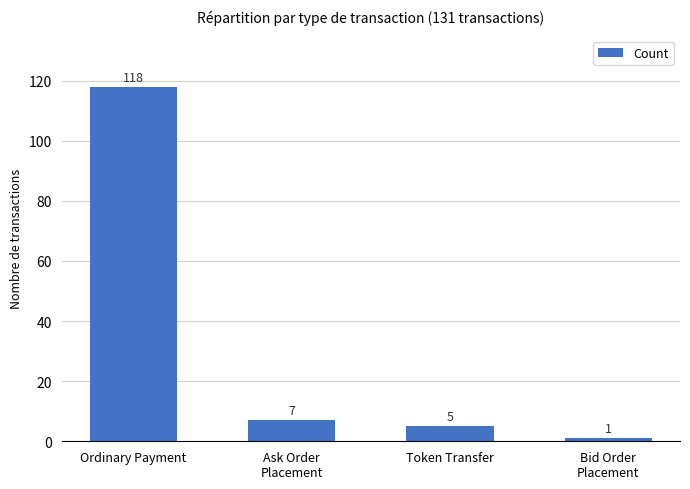

What is the difference between the maximum and minimum values?

117